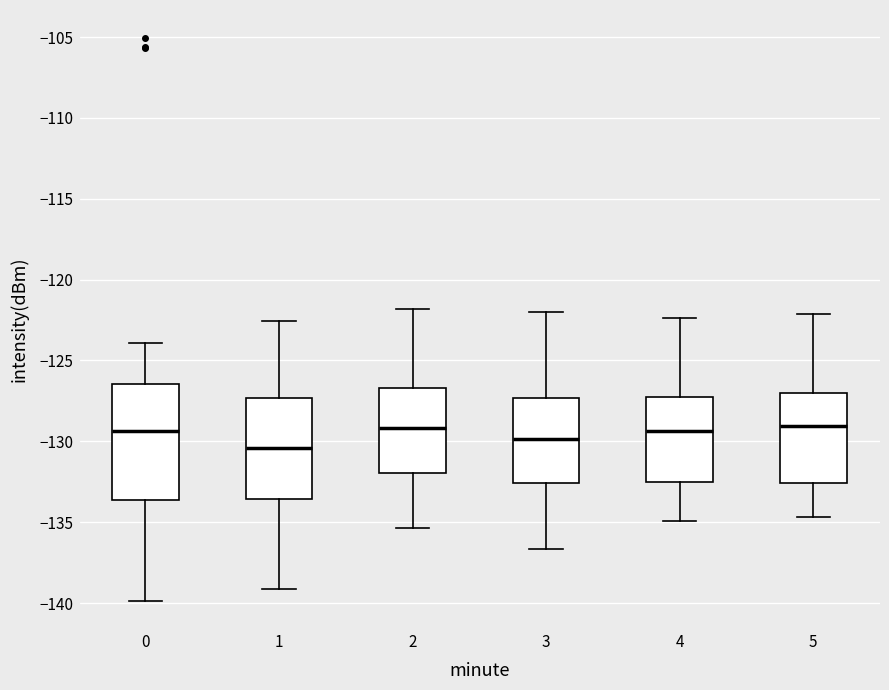

Which box is the tallest, from its lower edge to its upper edge?

0